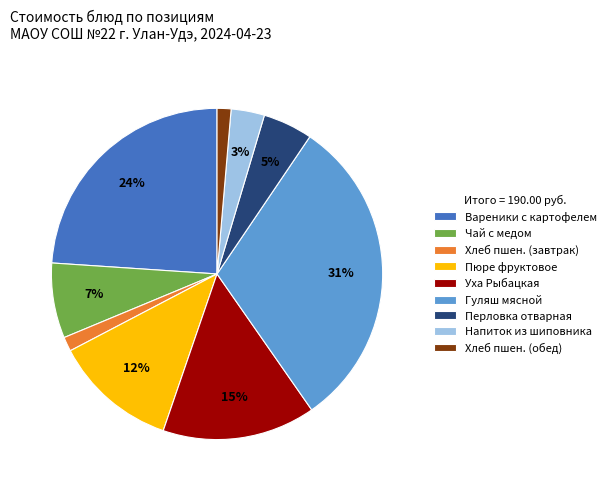

Is there a majority slice in this chart?

No